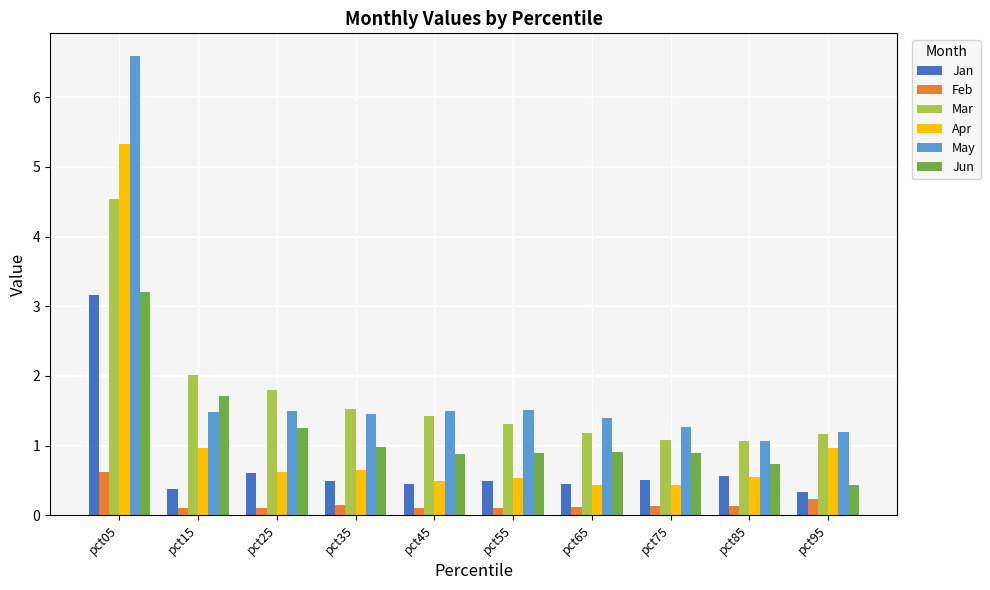

True or false: Jun has a value of 0.5 at pct75.

False